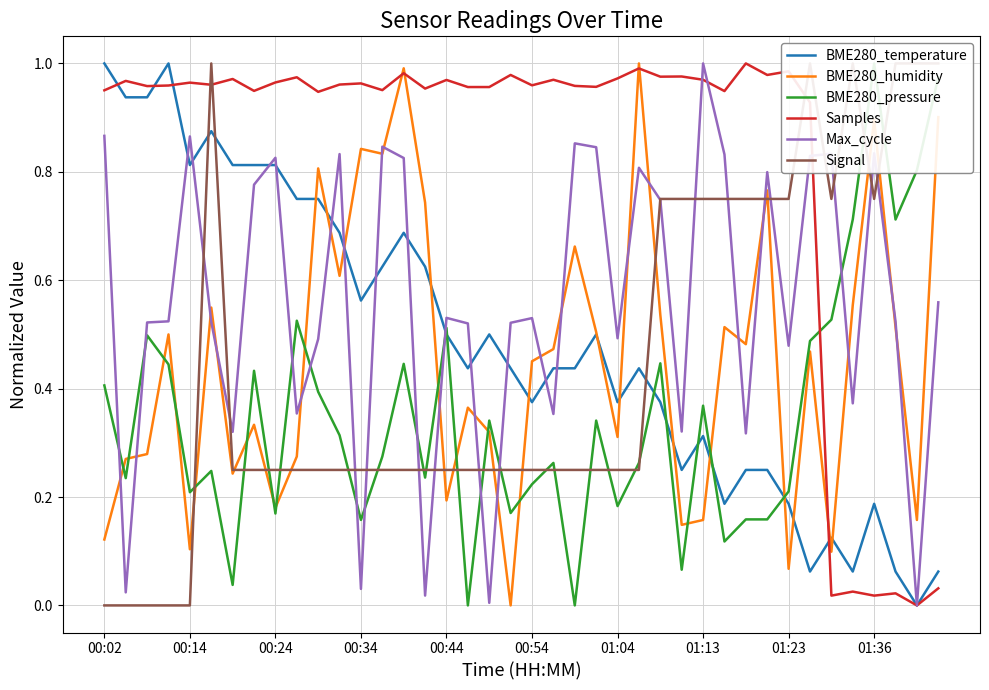

How many values in the Signal series exceed 0?

35